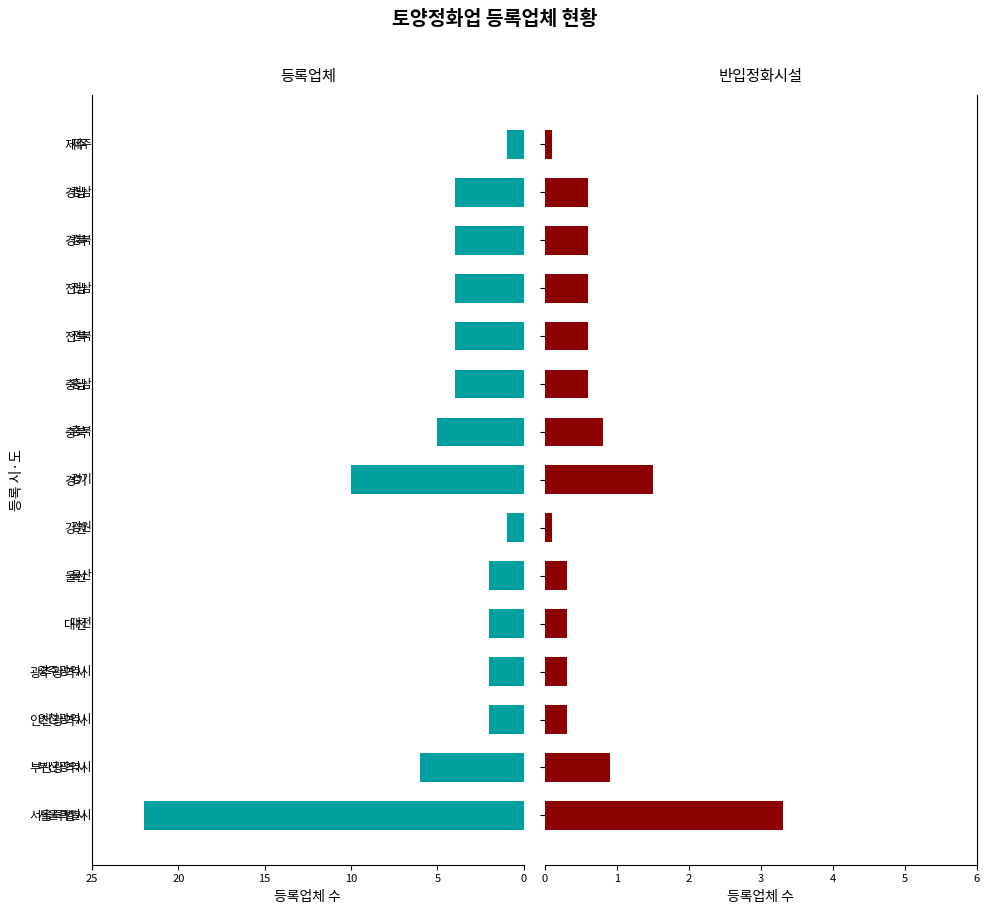

What is the spread (max minus min) of values at 광주광역시?

2.3